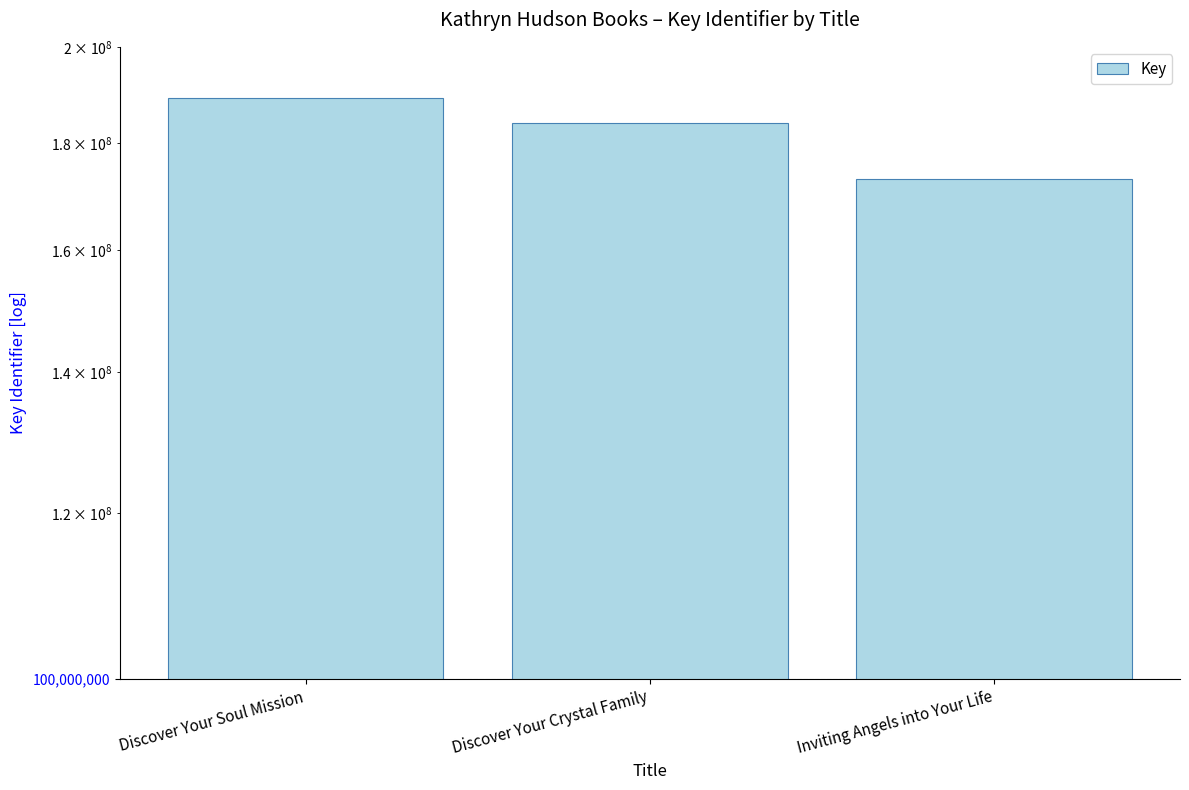

Which label corresponds to the smallest value in the chart?

Inviting Angels into Your Life